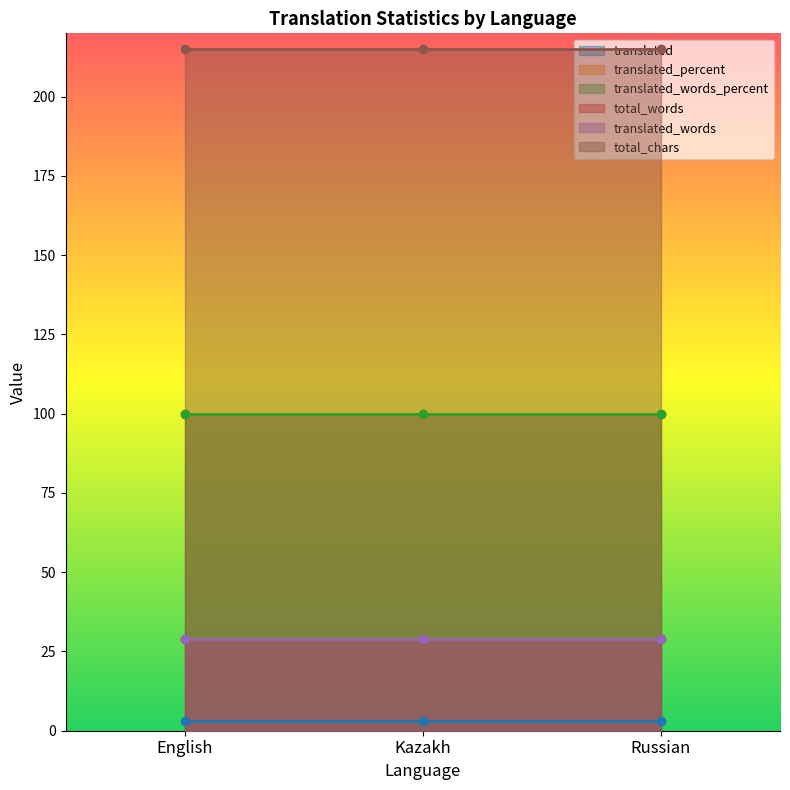

Reading right to left, what are all the values shown in this chart?

translated: Russian=3	Kazakh=3	English=3
translated_percent: Russian=100	Kazakh=100	English=100
translated_words_percent: Russian=100	Kazakh=100	English=100
total_words: Russian=29	Kazakh=29	English=29
translated_words: Russian=29	Kazakh=29	English=29
total_chars: Russian=215	Kazakh=215	English=215